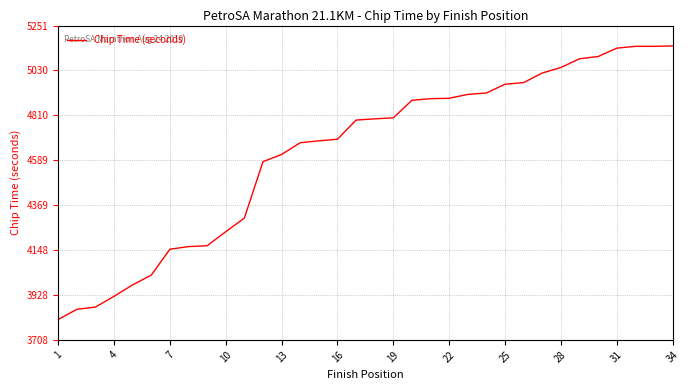

What is the minimum value shown in the chart?

3808